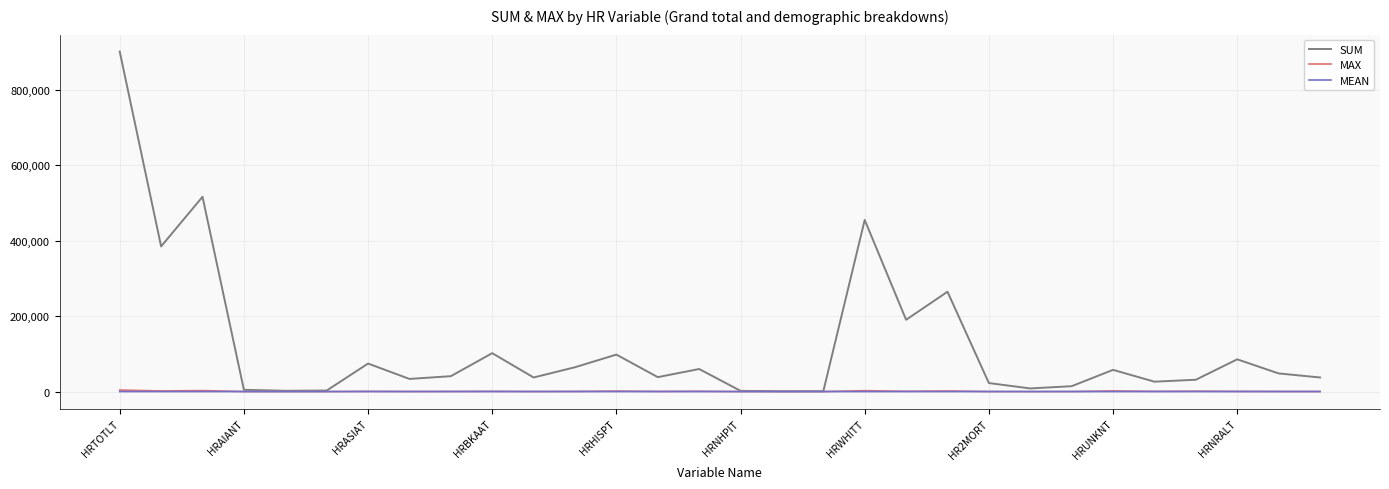

What is the greatest value displayed?

901503.0